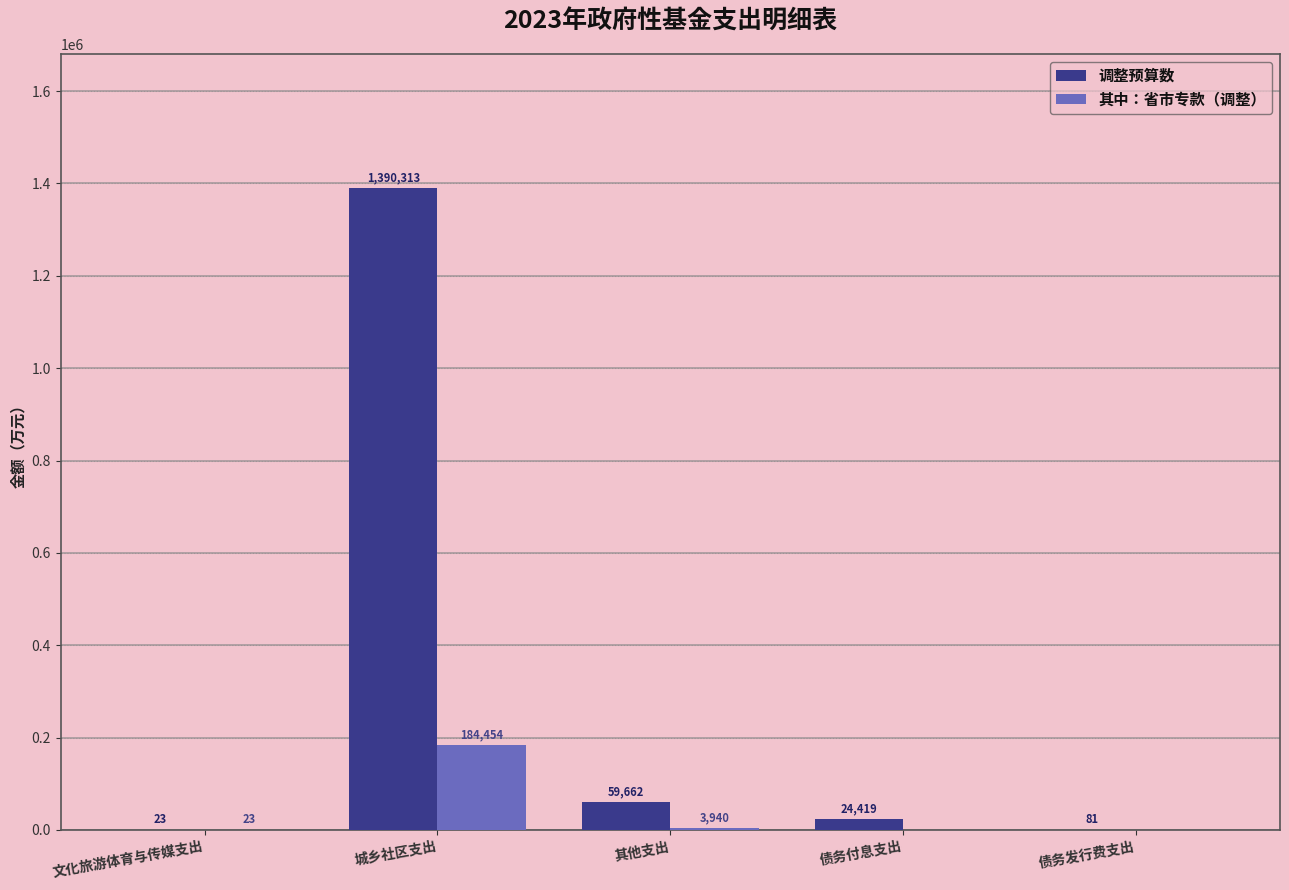

Which series changed the most between 城乡社区支出 and 债务发行费支出?

调整预算数